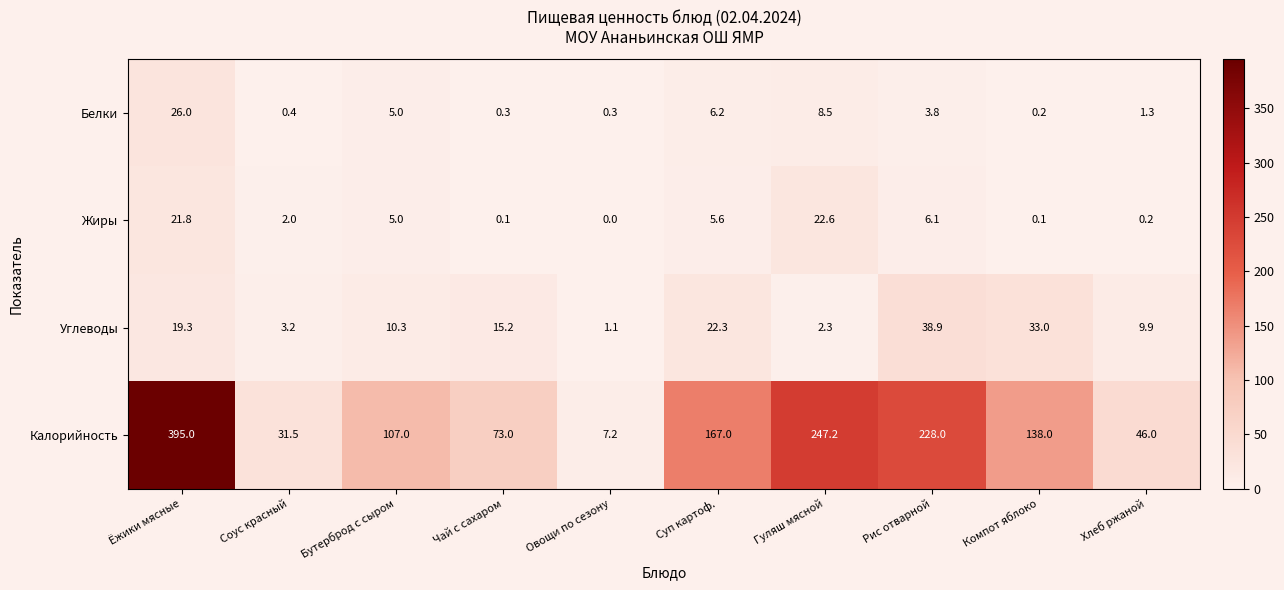

What value does the Белки series have at Чай с сахаром?

0.3